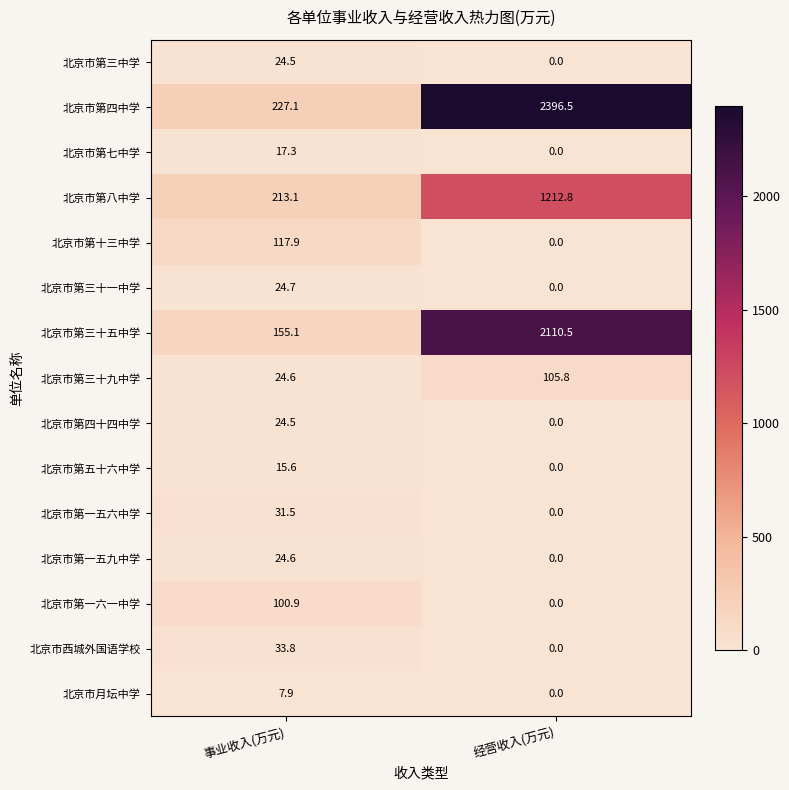

What is the greatest value displayed?

2396.5